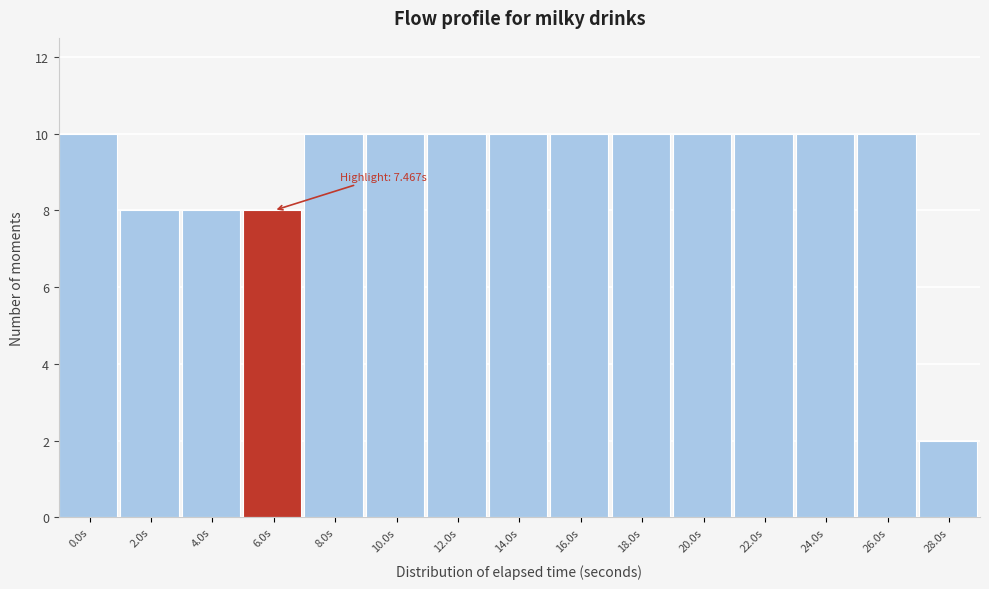

Reading left to right, transcribe all the data shown in this chart.

10	8	8	8	10	10	10	10	10	10	10	10	10	10	2